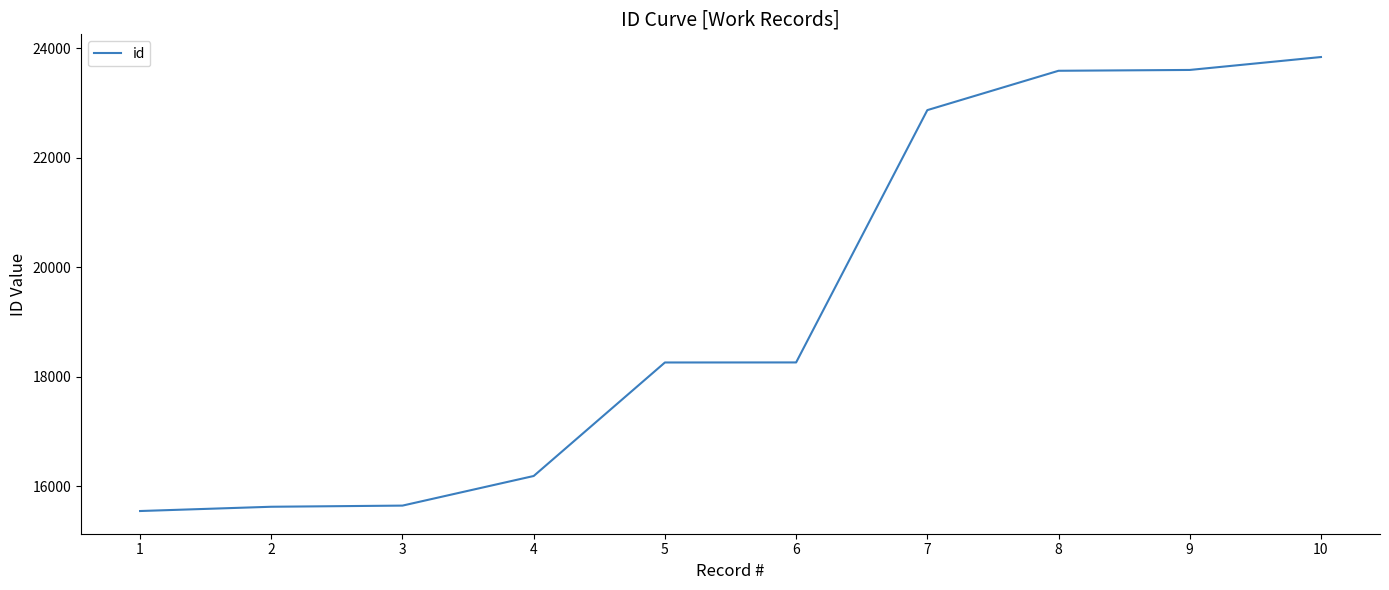

What is the greatest value displayed?

23842